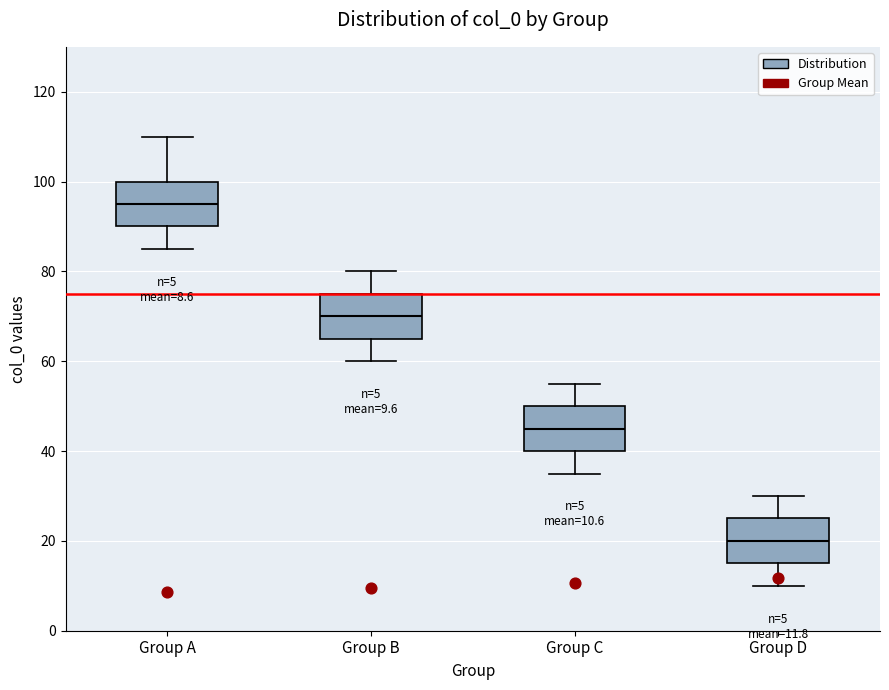

Which box has the lowest median line?

Group D